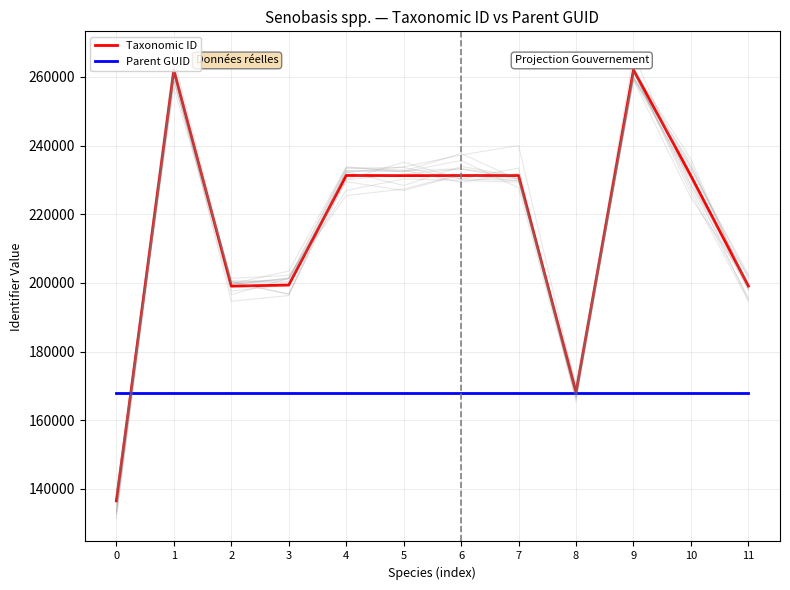

What is the approximate value of Parent GUID at 8?

168056